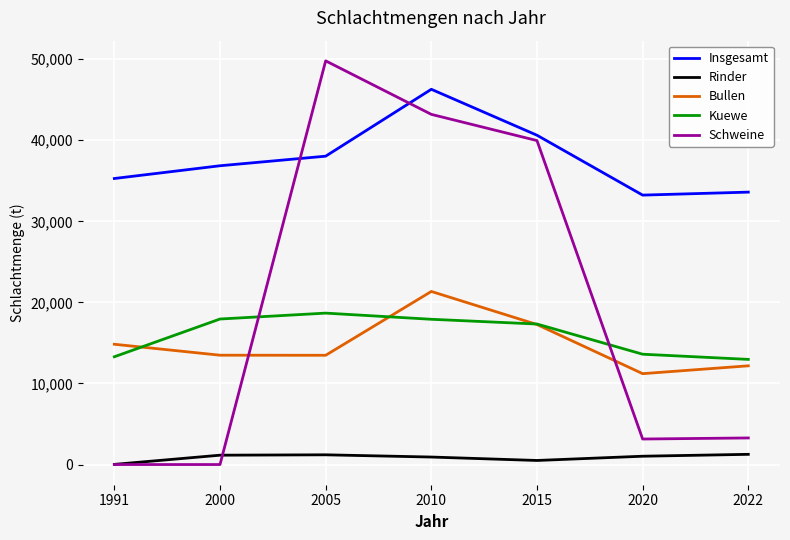

What is the average value of the Rinder series?

869